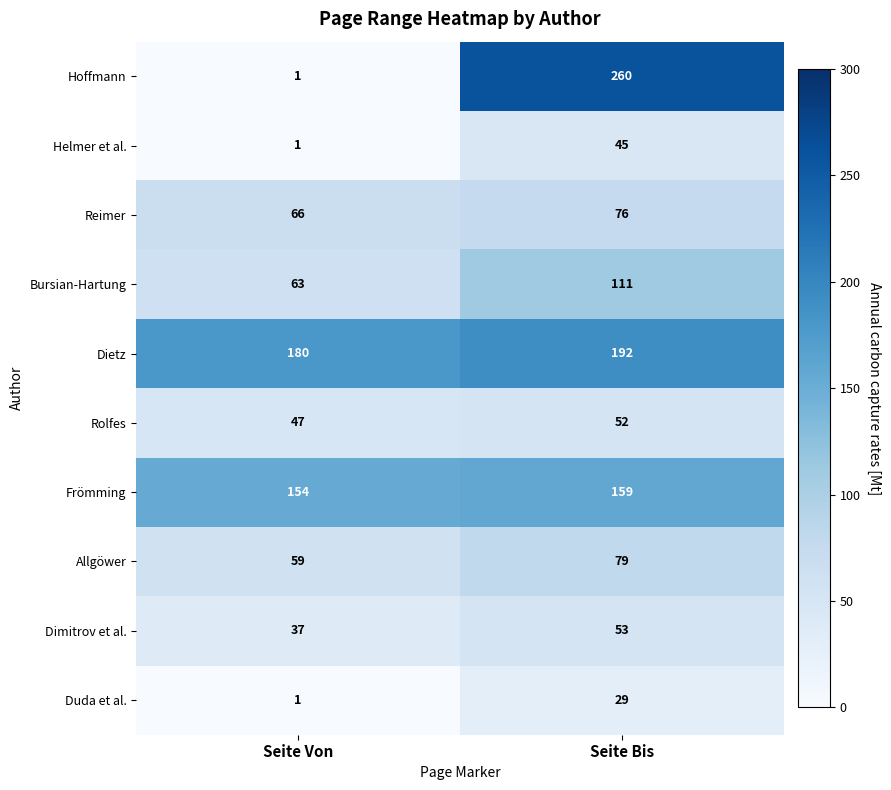

List the series in order of their peak value, lowest first.

Duda et al., Helmer et al., Rolfes, Dimitrov et al., Reimer, Allgöwer, Bursian-Hartung, Frömming, Dietz, Hoffmann